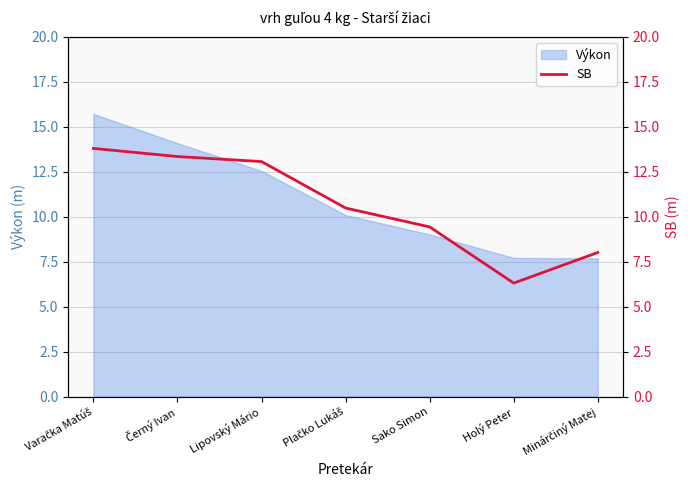

Where is the first local minimum?

Holý Peter